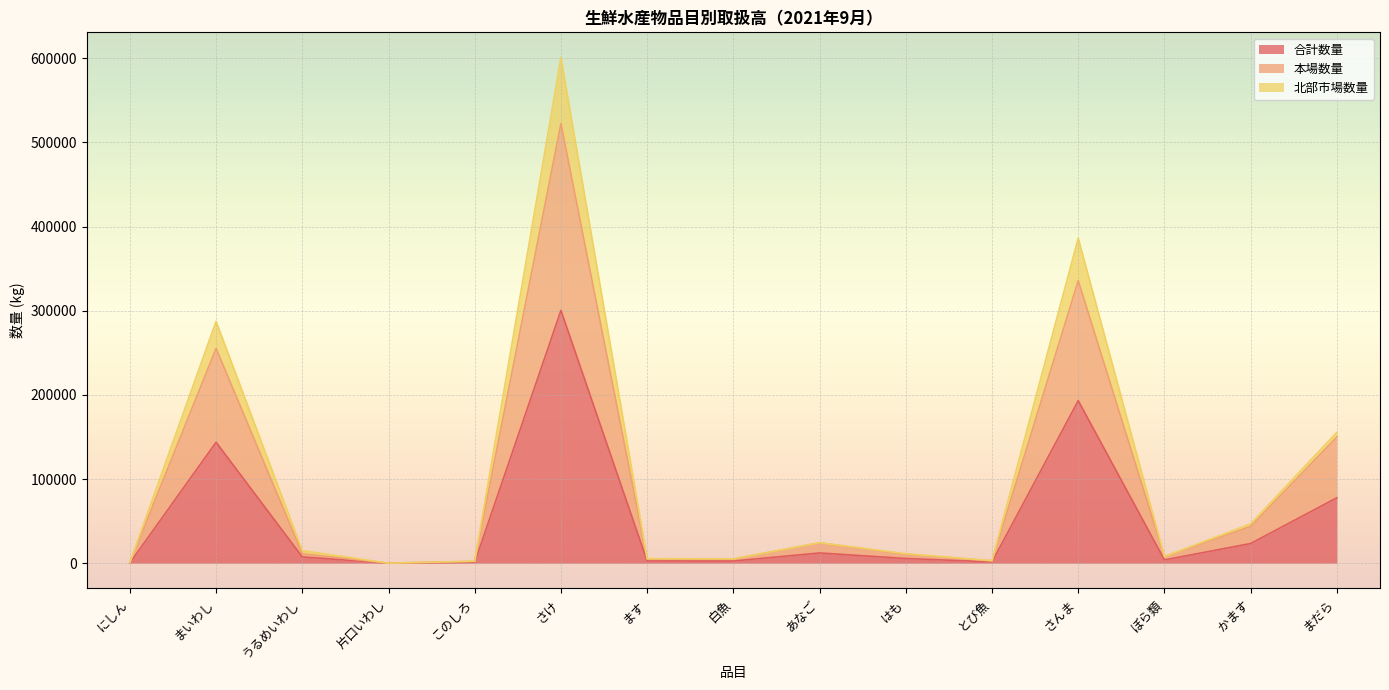

At which category does the chart reach its minimum across all series?

片口いわし